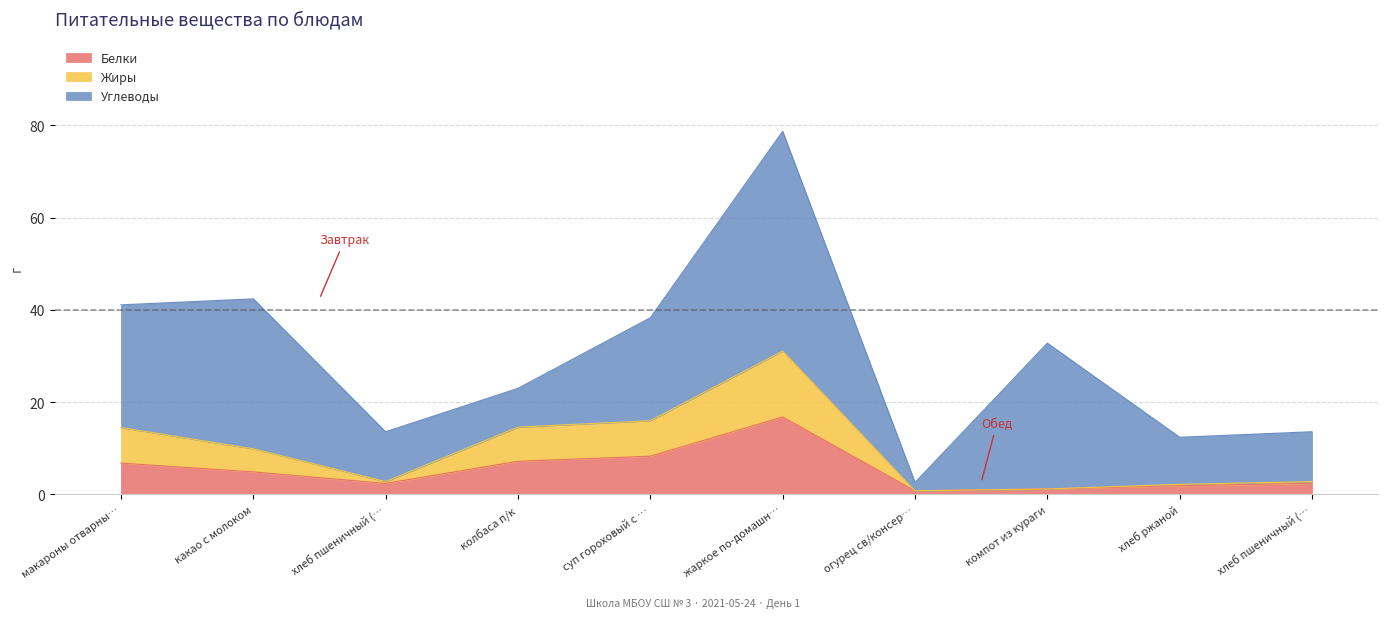

Does the chart display data point markers on the line(s)?

No